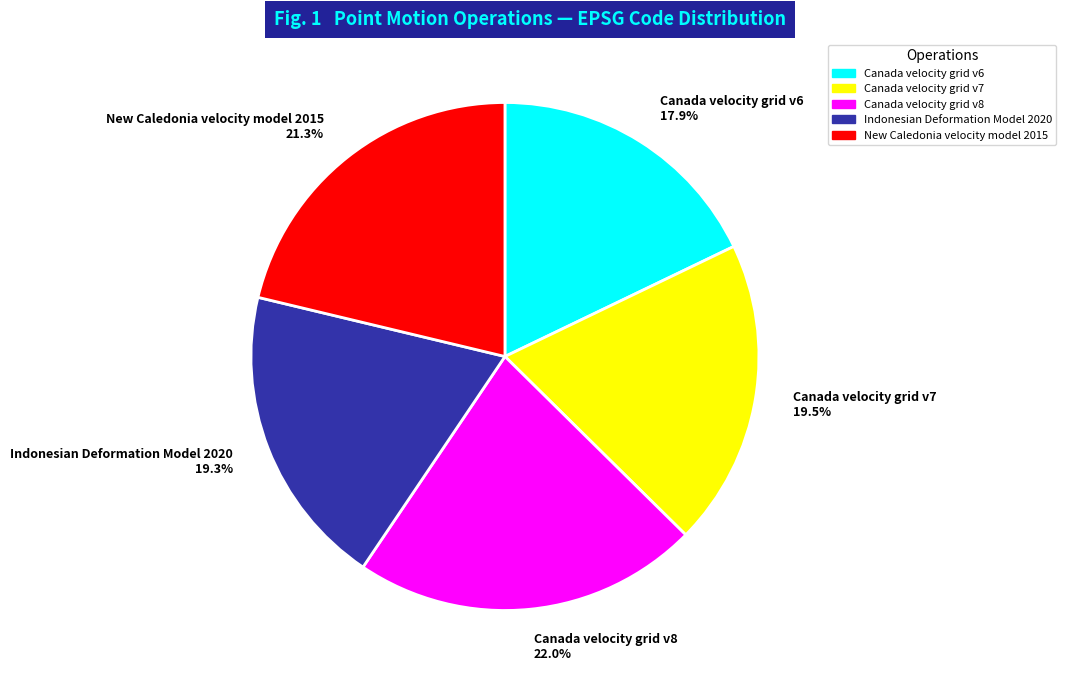

Is the sum of Indonesian Deformation Model 2020 and Canada velocity grid v7 greater than half?

No